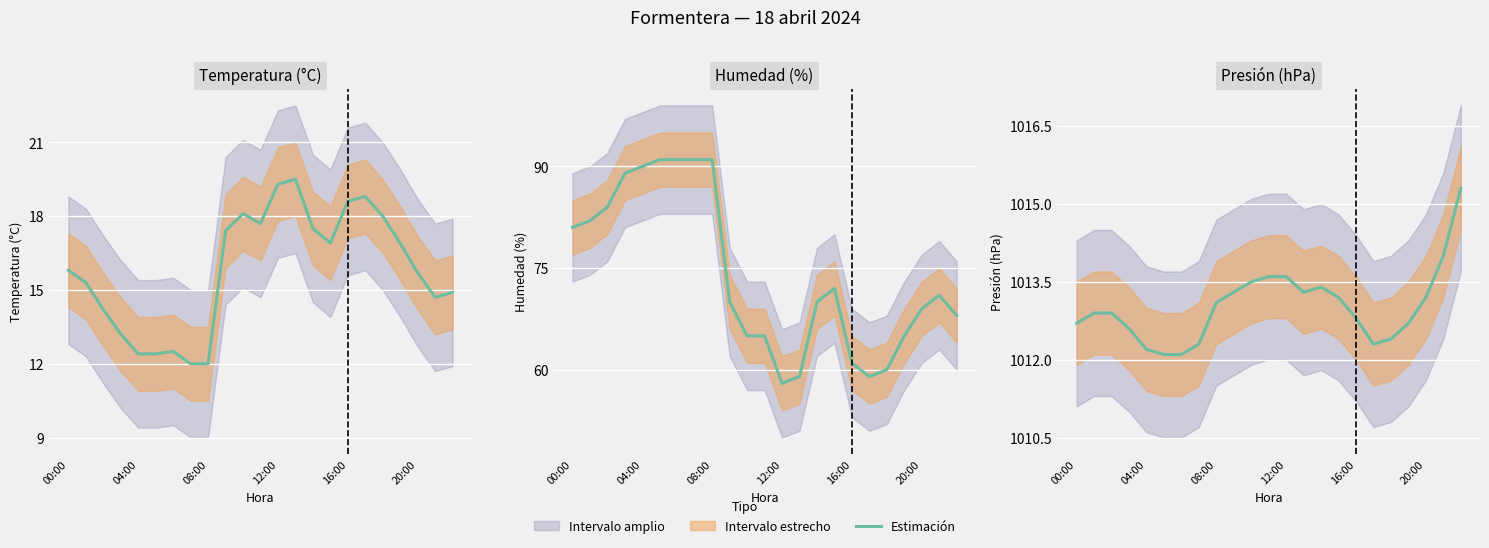

What value does the data have at 15?

1013.2